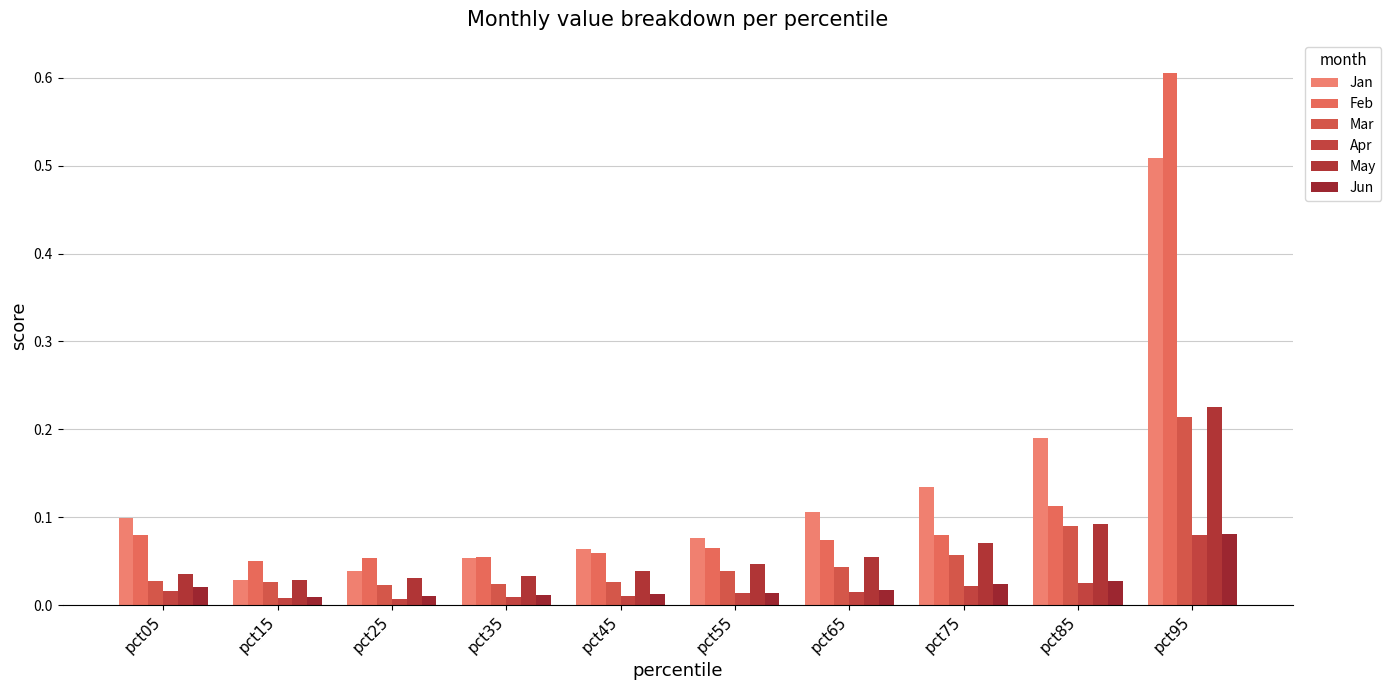

How many bars are there in each group?

6